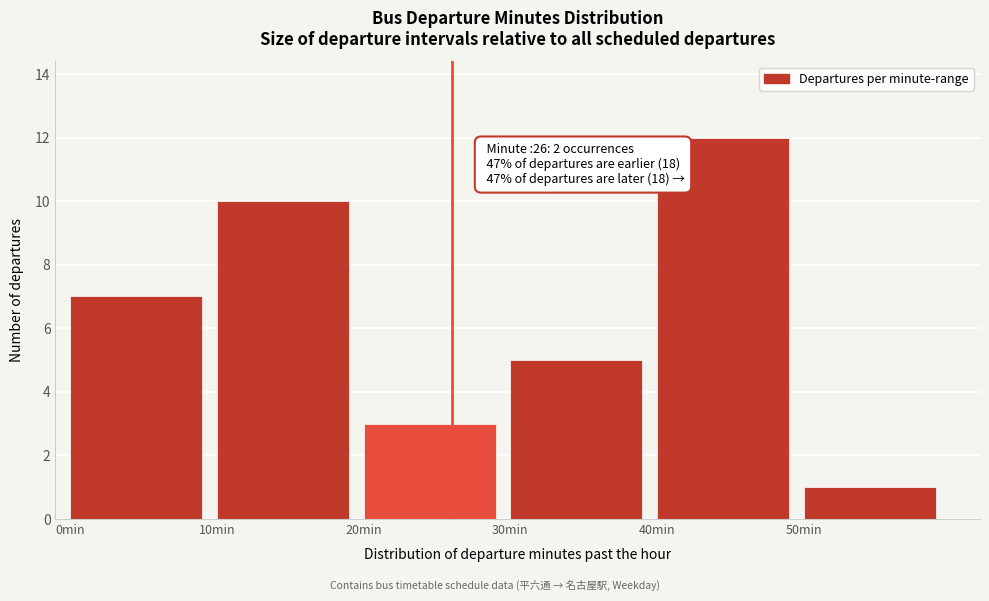

Which range on the x-axis has the tallest bar?

40 to 50